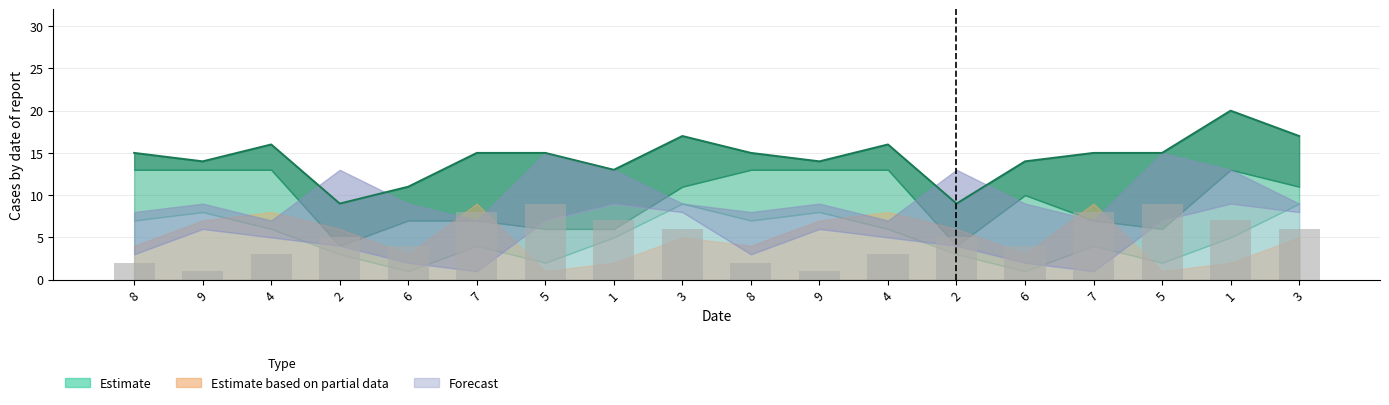

Count the number of categories in the chart.

18